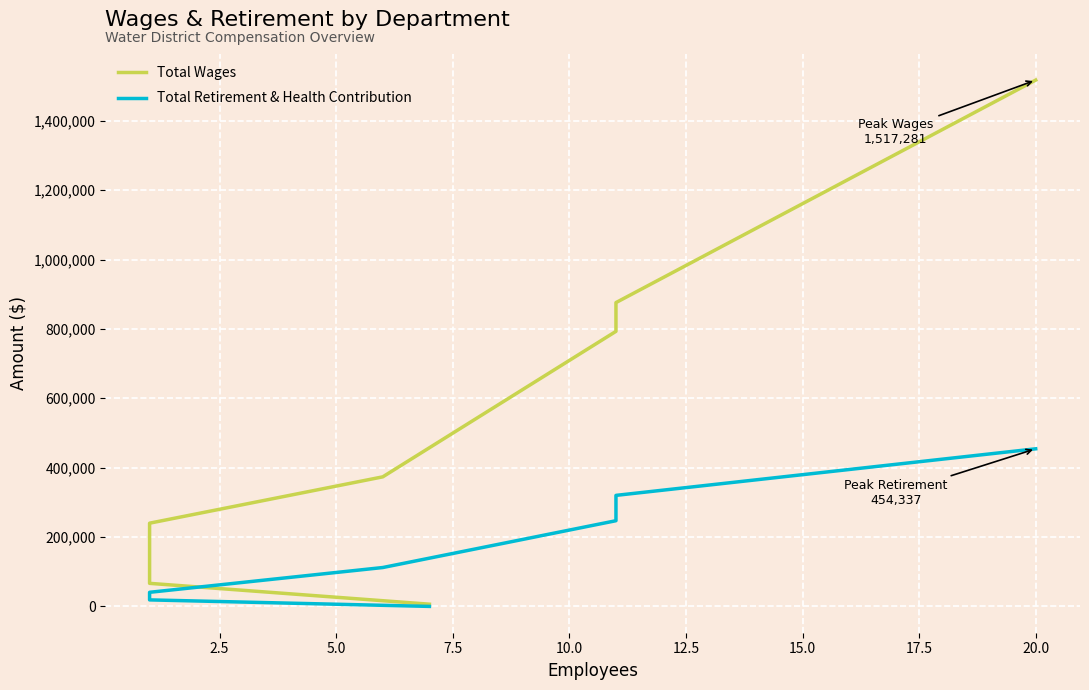

Is it true that Total Wages equals 115577 at 10.0?

False